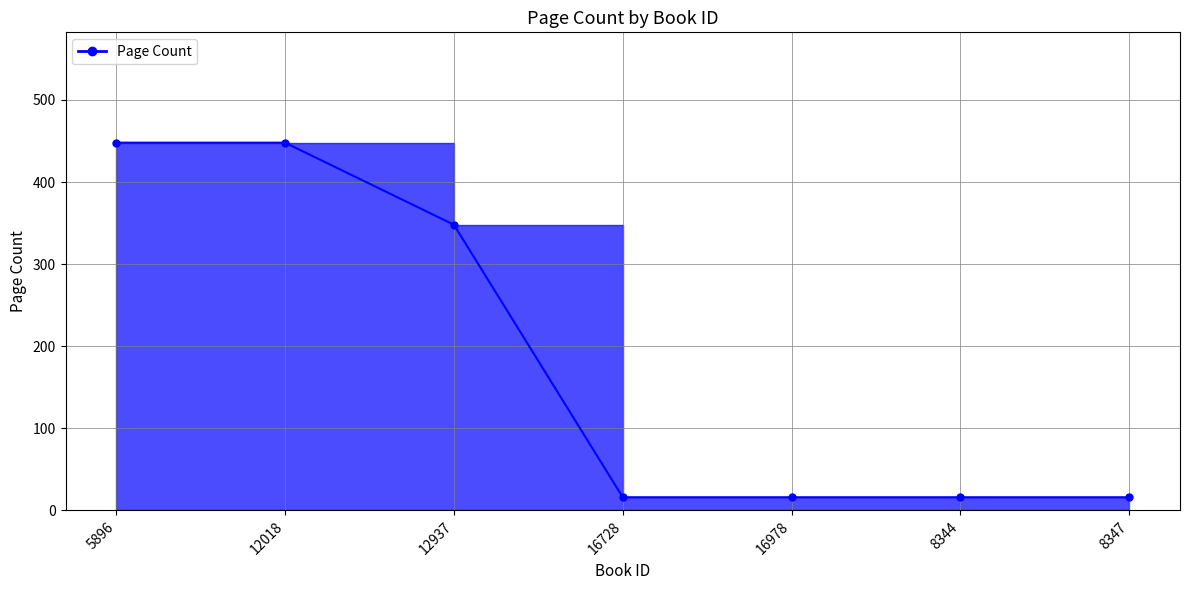

At which category does the chart reach its minimum across all series?

16728